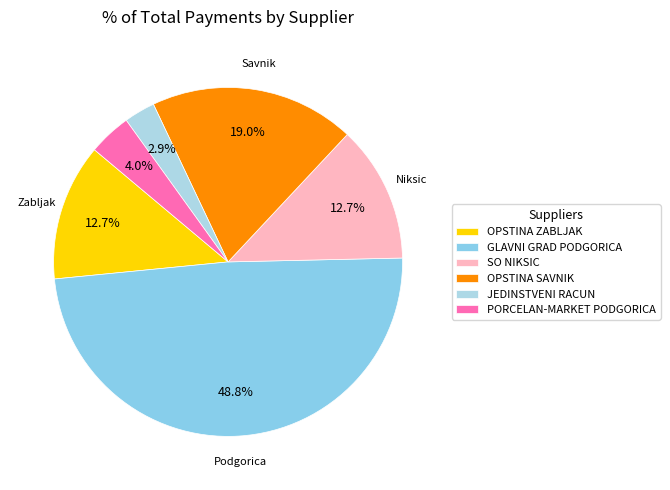

To the nearest percent, what percentage of the pie is GLAVNI GRAD PODGORICA?

49%